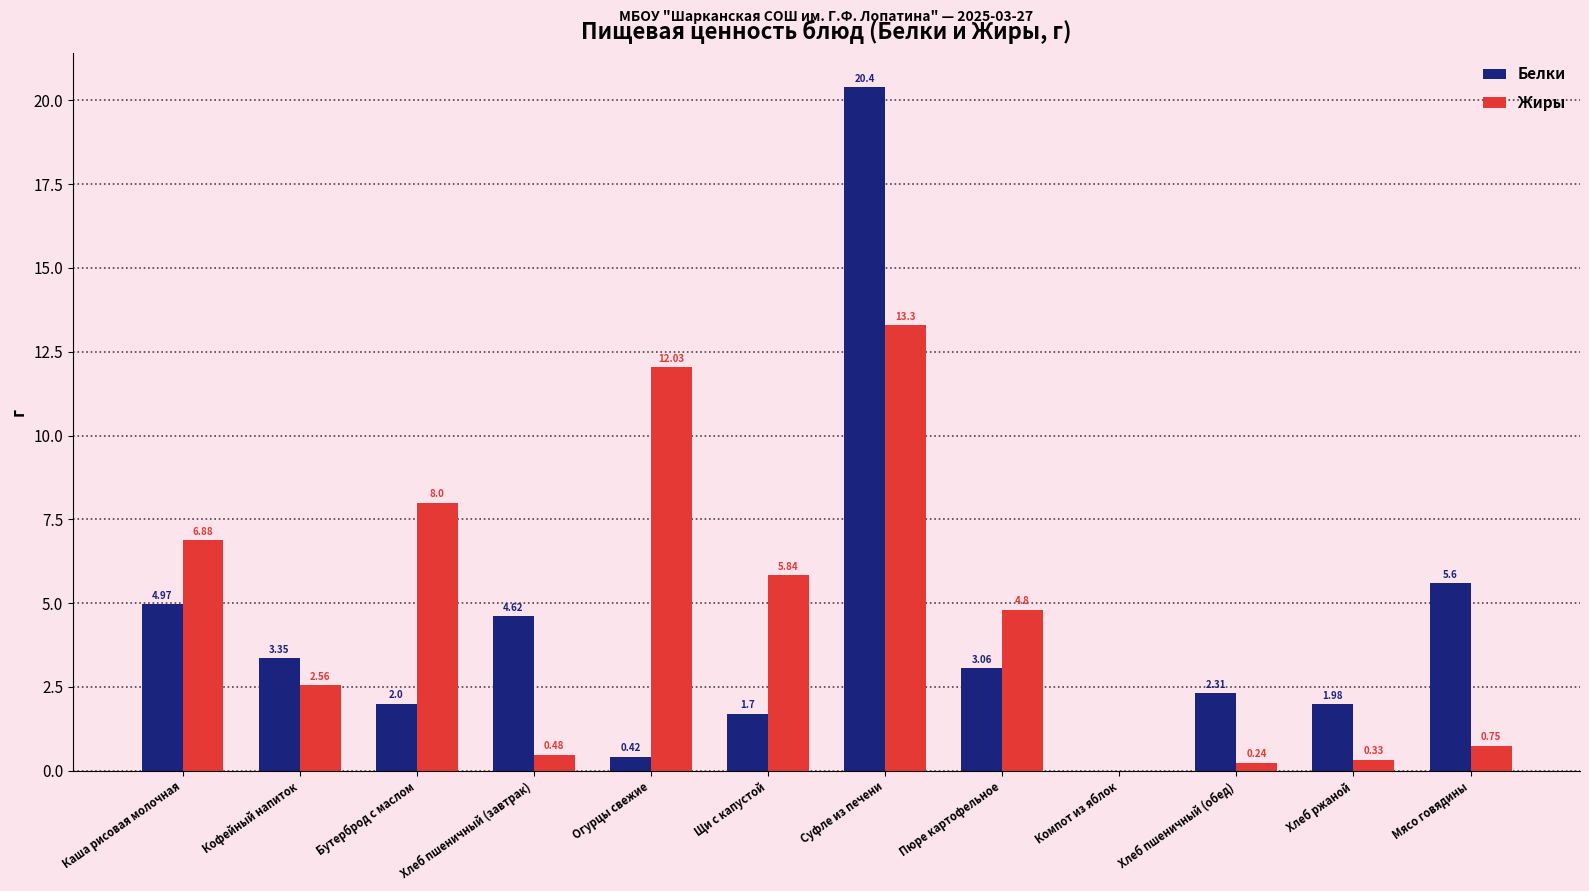

Between Кофейный напиток and Огурцы свежие, which series saw the biggest shift?

Жиры